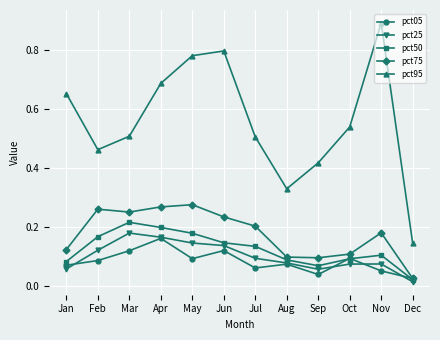

Where is the first local minimum for pct05?

May